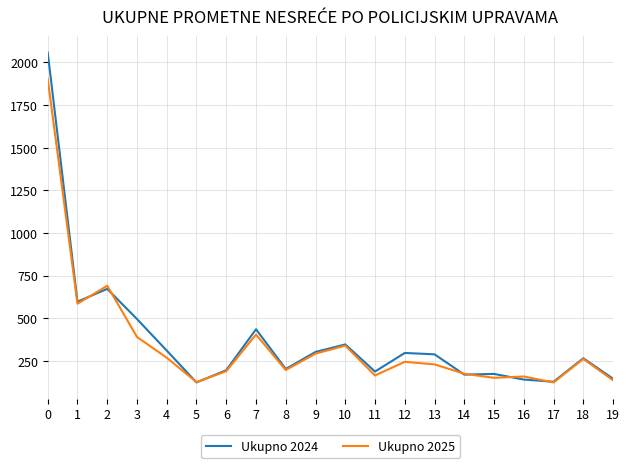

Rank the series by their maximum value, from highest to lowest.

Ukupno 2024, Ukupno 2025